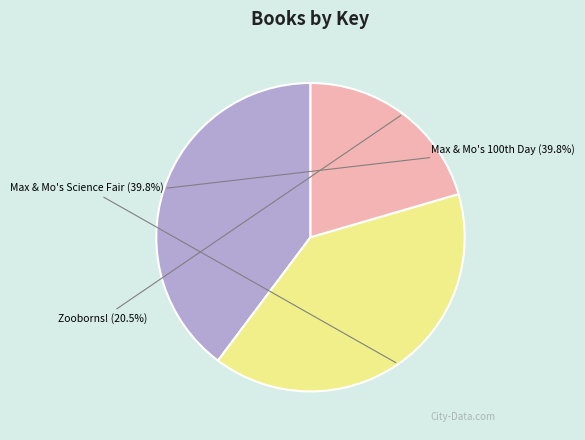

Is there a majority slice in this chart?

No